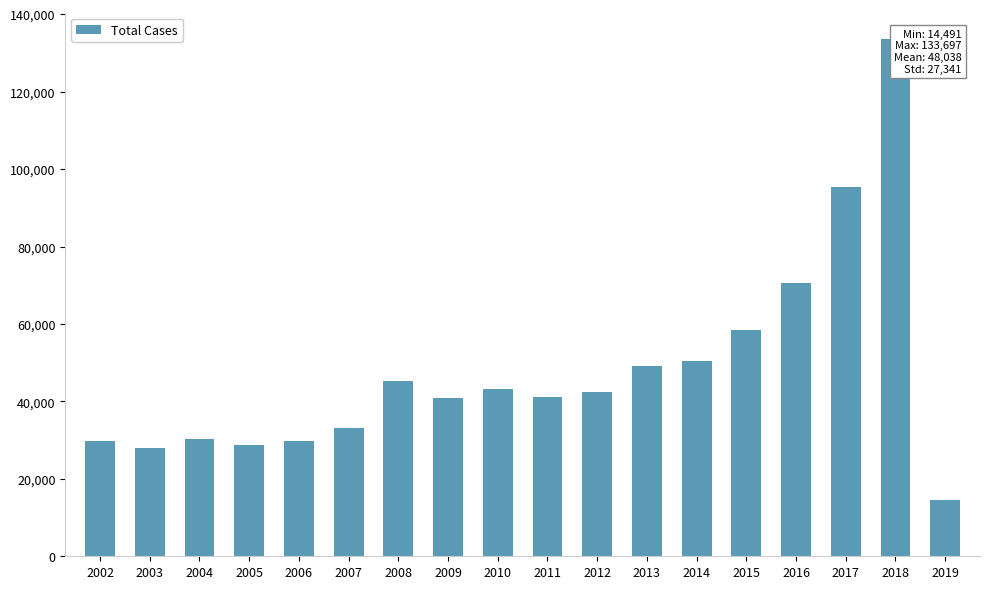

What is the difference between the maximum and second lowest values?

105644